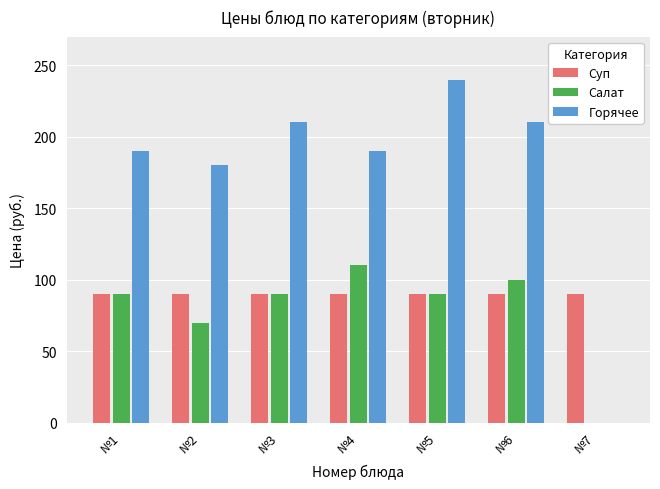

How many groups of bars are there?

7